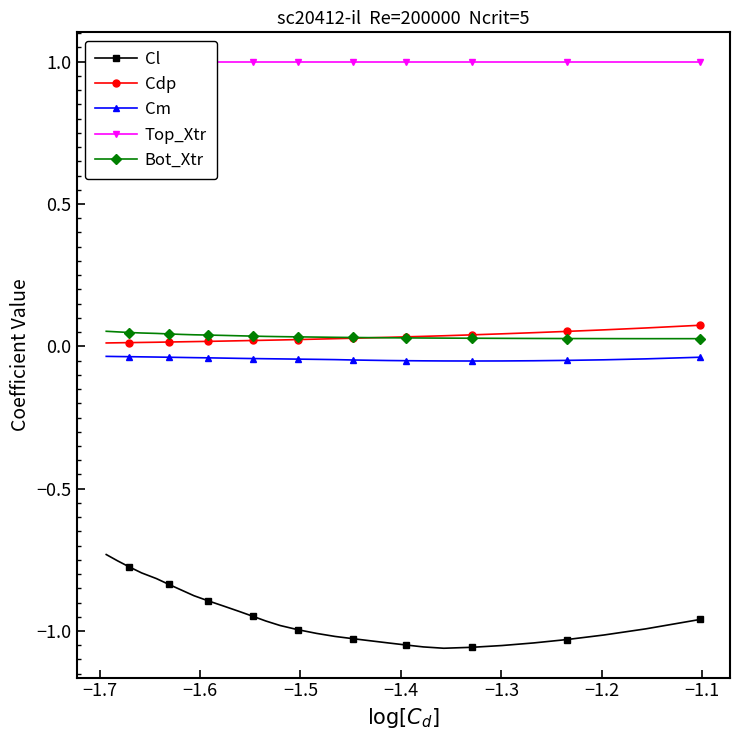

What is the lowest value of the Top_Xtr series?

1.0